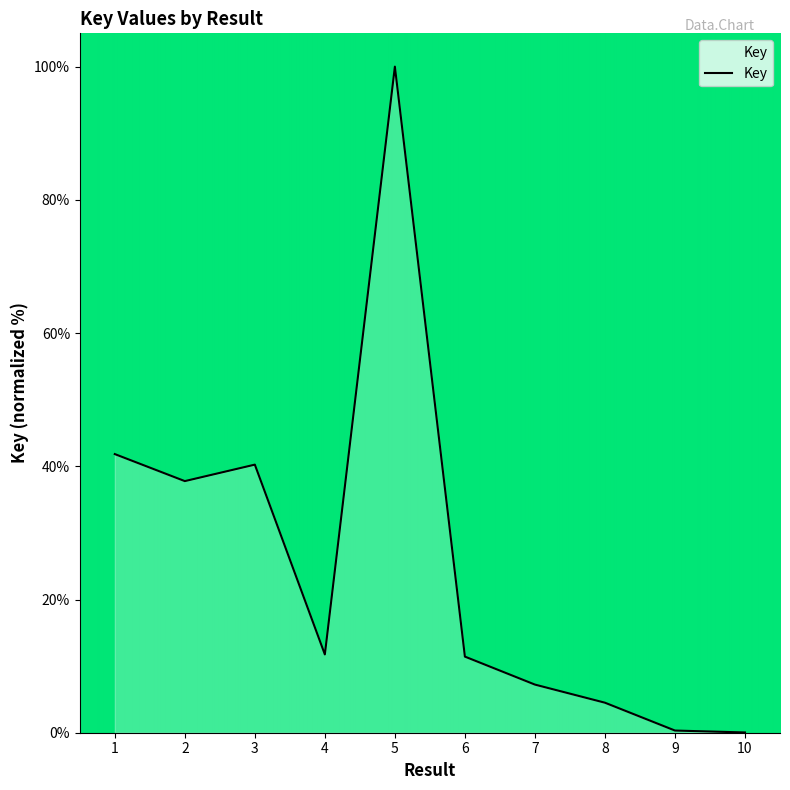

The chart shows a value of 37.8 at 2. True or false?

True